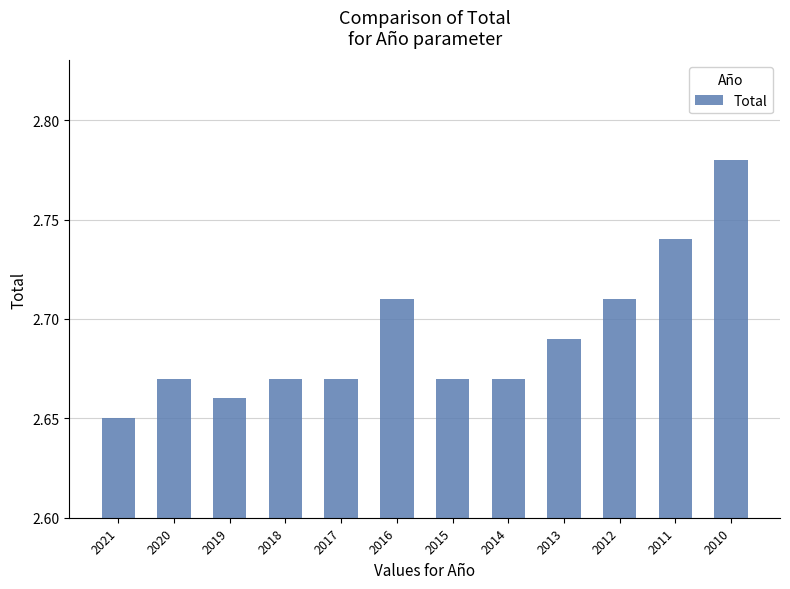

How many values are between 2 and 3?

12